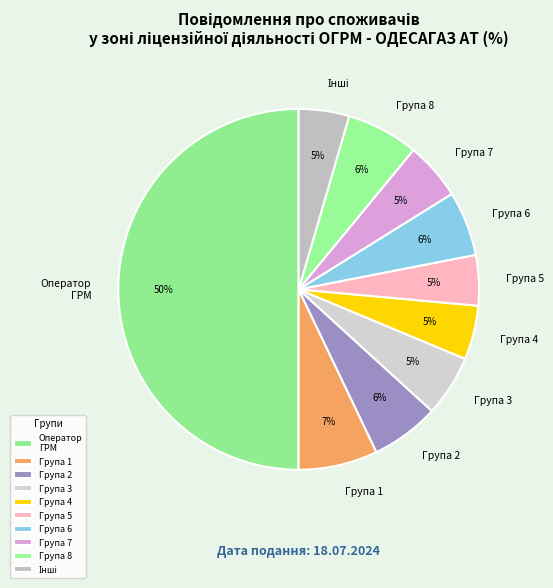

Which slice is the largest?

Оператор ГРМ